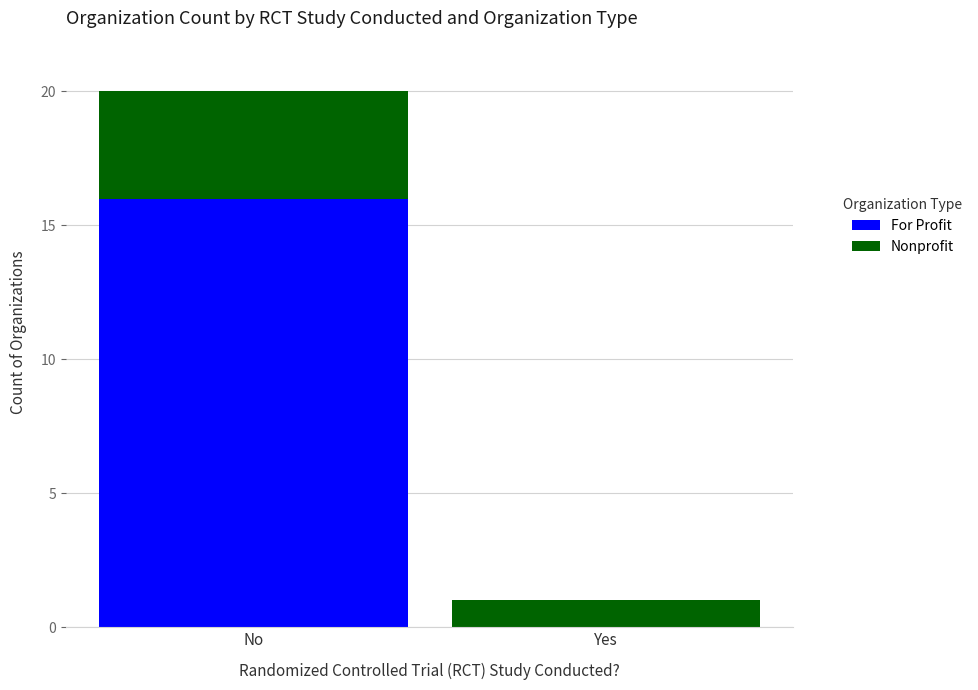

What is the highest value of the For Profit series?

16